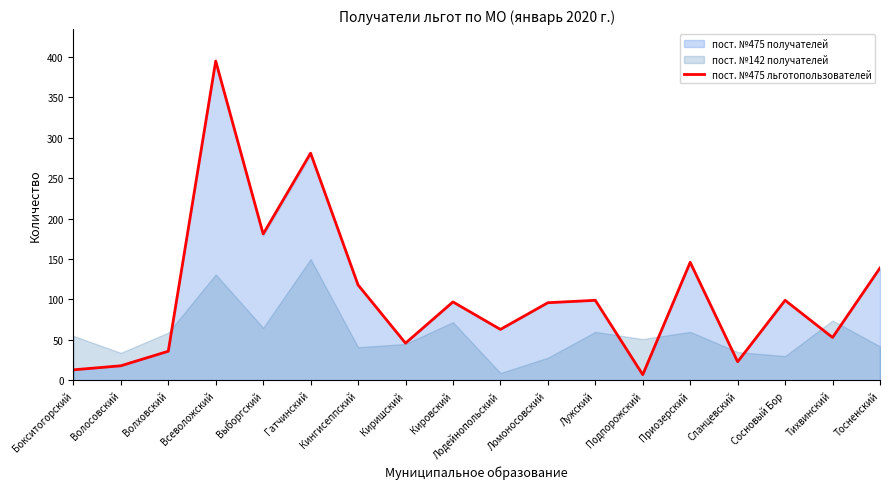

How many data points are above 97?

8